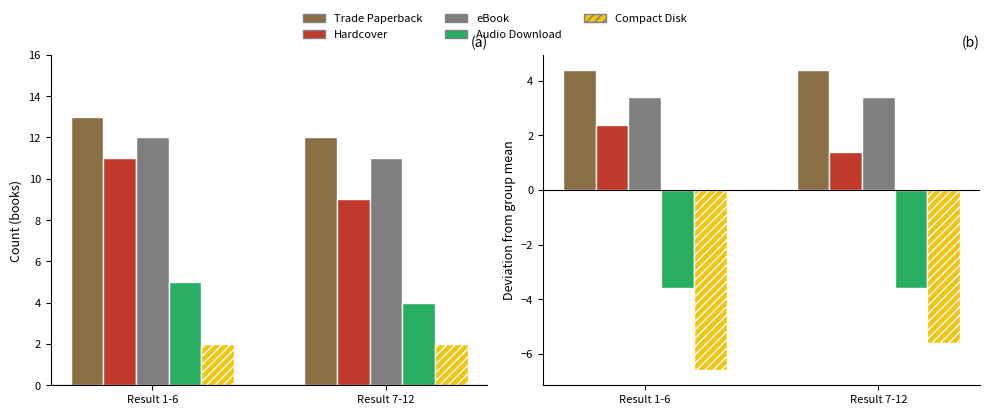

Is the value of Trade Paperback at Result 7-12 greater than the value of Audio Download at Result 1-6?

Yes